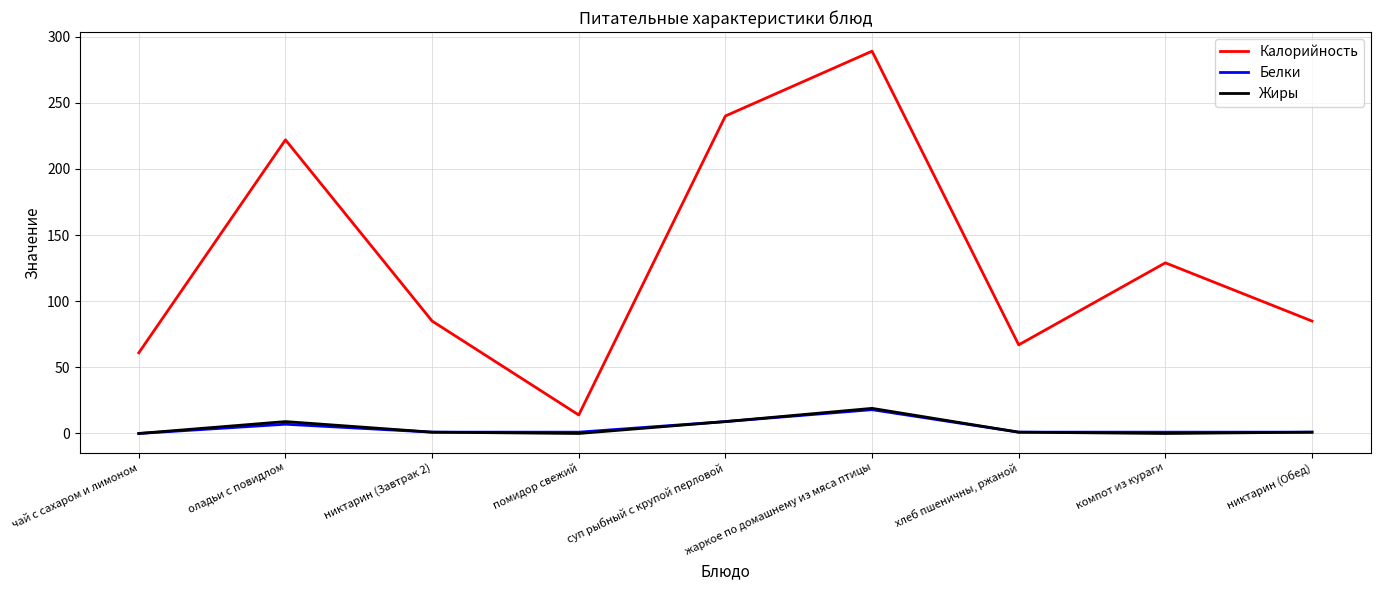

Is it true that Калорийность equals 61 at чай с сахаром и лимоном?

True